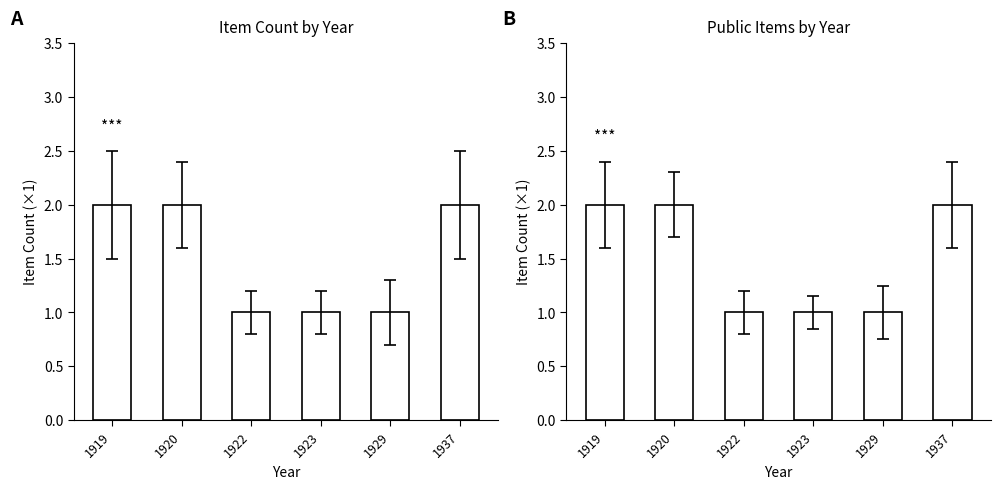

Reading left to right, list all the values displayed in this chart.

Item Count: 1919=2	1920=2	1922=1	1923=1	1929=1	1937=2
Public Item Count: 1919=2	1920=2	1922=1	1923=1	1929=1	1937=2